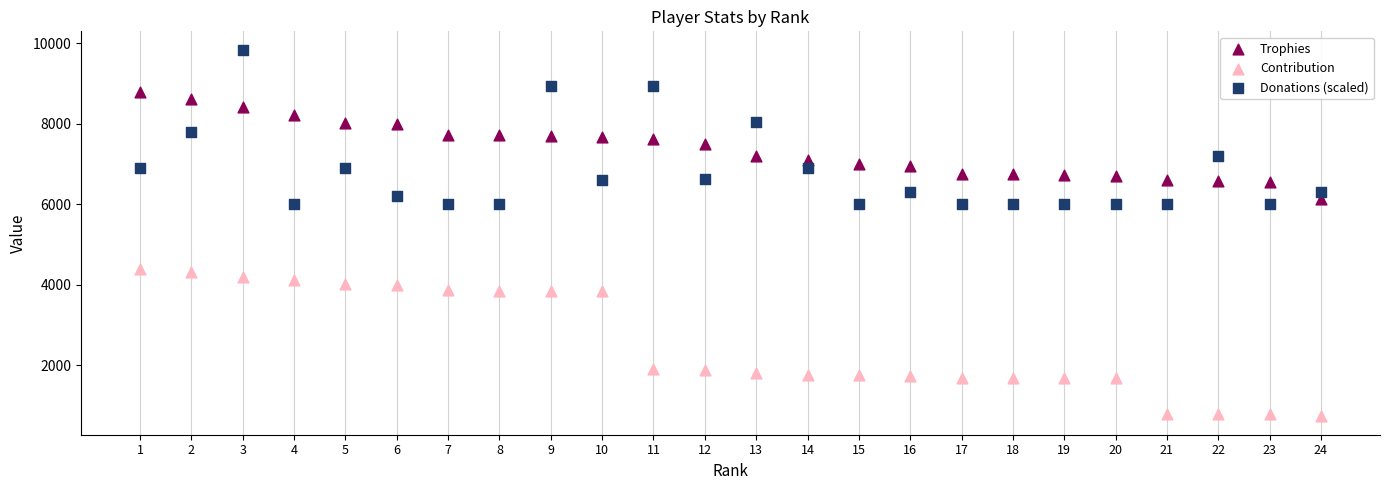

What are all the series names shown in the legend?

Trophies, Contribution, Donations (scaled)